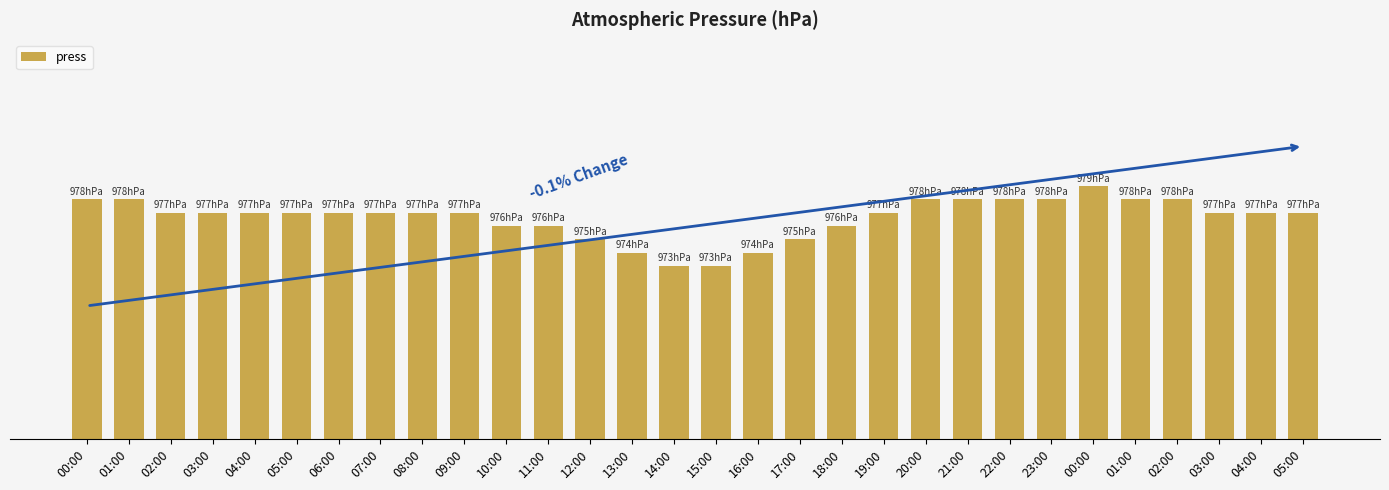

Reading left to right, list all the values displayed in this chart.

978	978	977	977	977	977	977	977	977	977	976	976	975	974	973	973	974	975	976	977	978	978	978	978	979	978	978	977	977	977